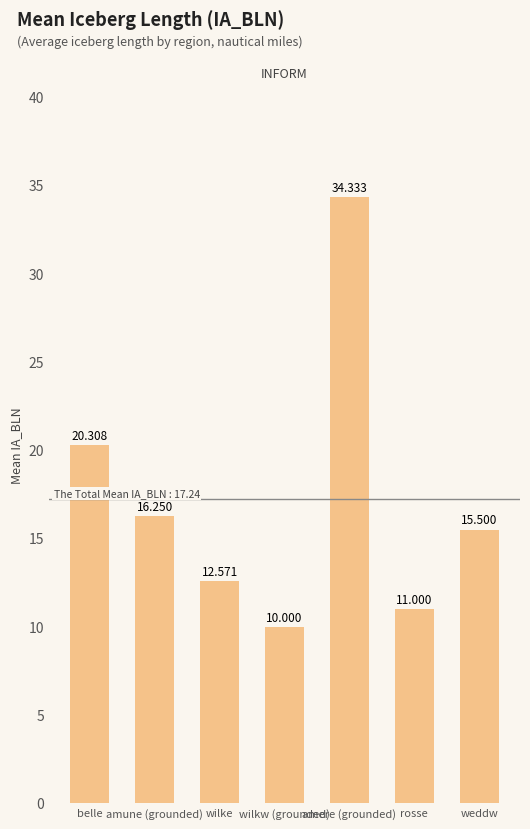

How many distinct data groups are displayed?

1